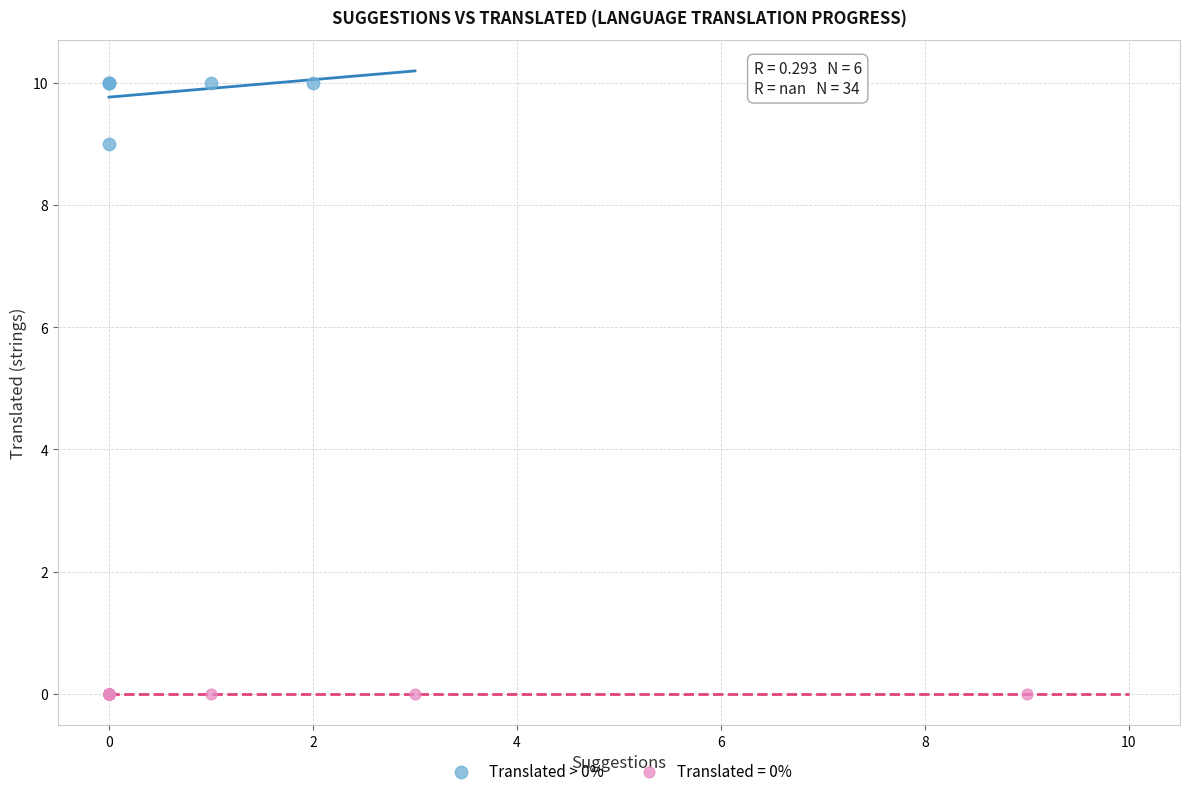

Which series contains the lowest Y value?

Translated = 0%